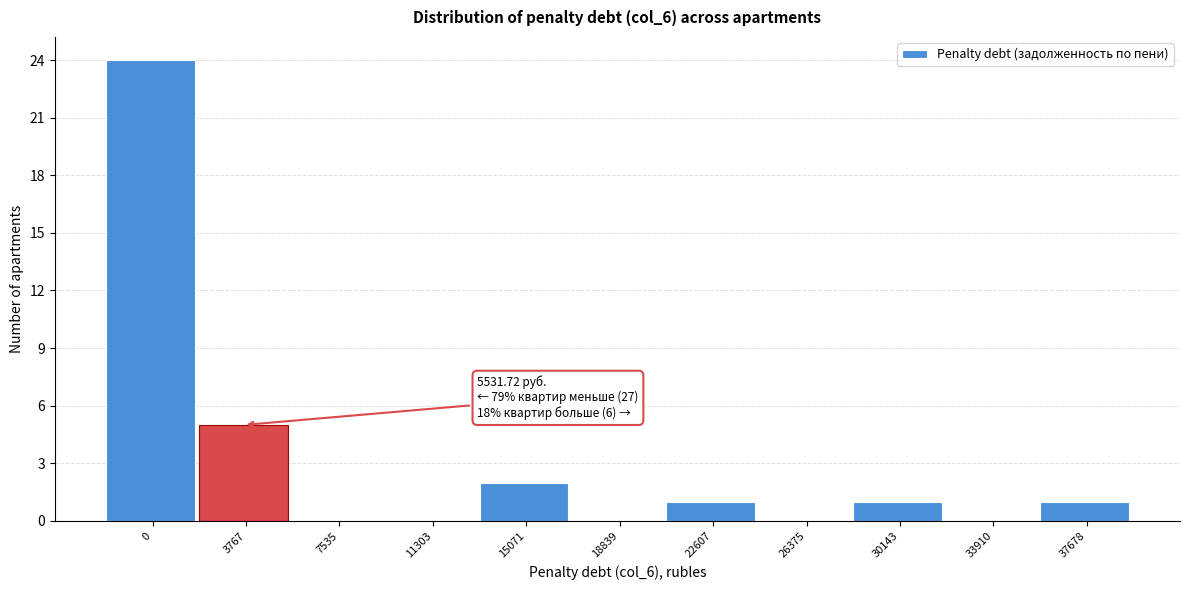

Reading left to right, list all the values displayed in this chart.

0=24	3767=5	7535=0	11303=0	15071=2	18839=0	22607=1	26375=0	30143=1	33910=0	37678=1